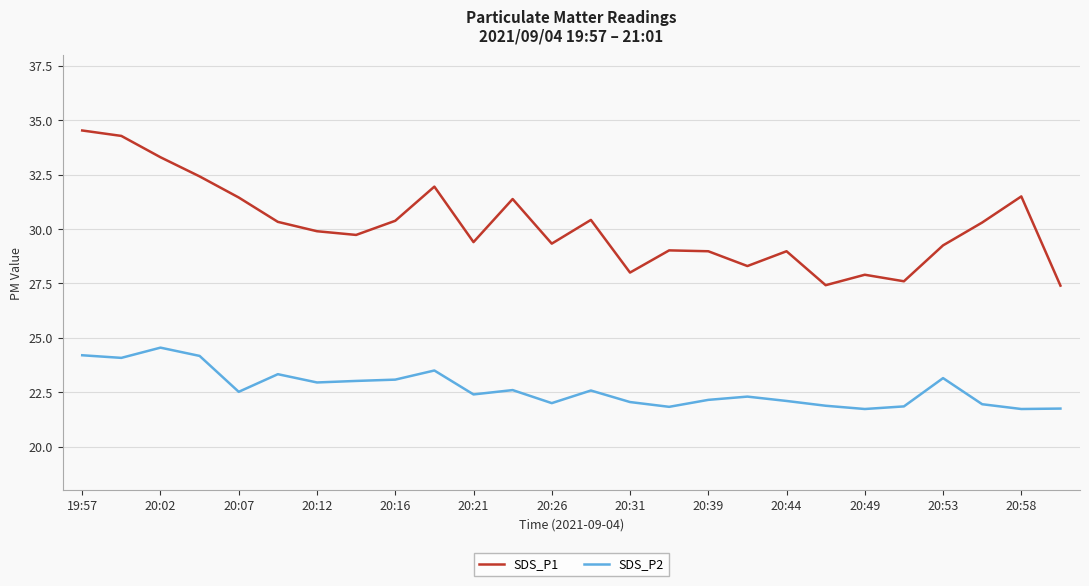

What is the maximum value shown in the chart?

34.5